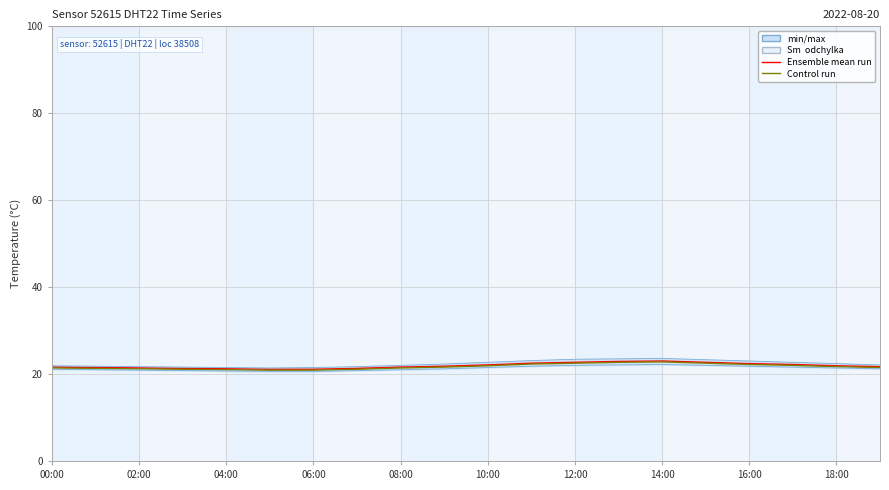

List the series in order of their overall mean, highest first.

Ensemble mean run, Control run